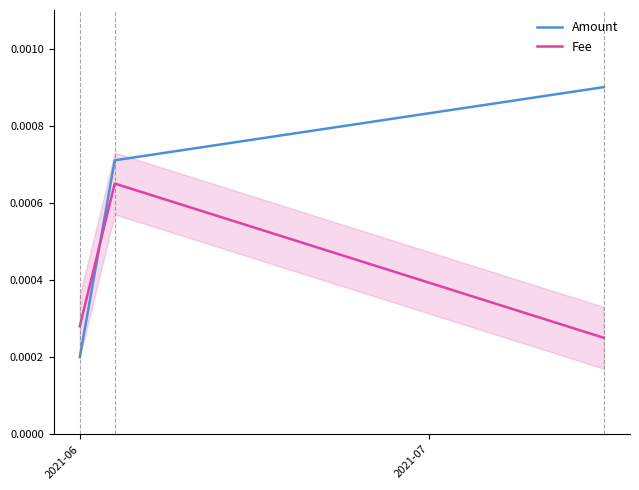

How many series are shown in this chart?

2